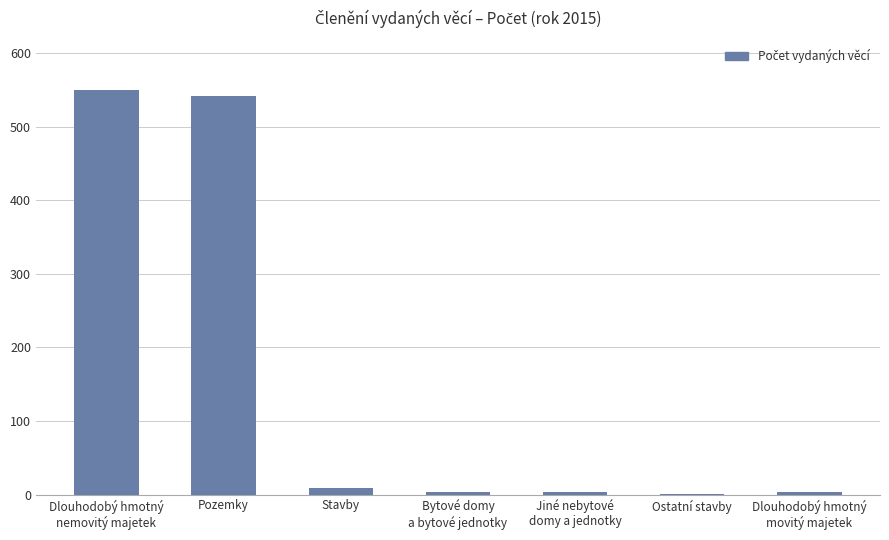

Are the bars horizontal?

No